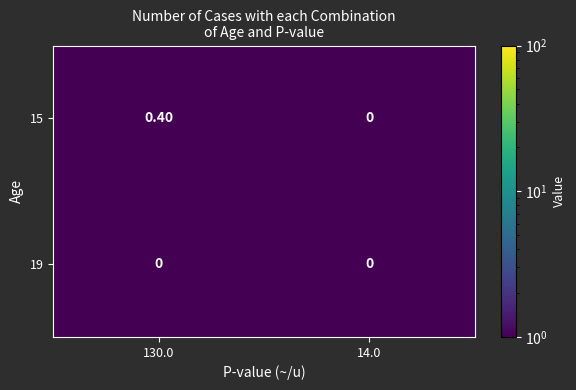

Rank the series by their average value, from highest to lowest.

15, 19